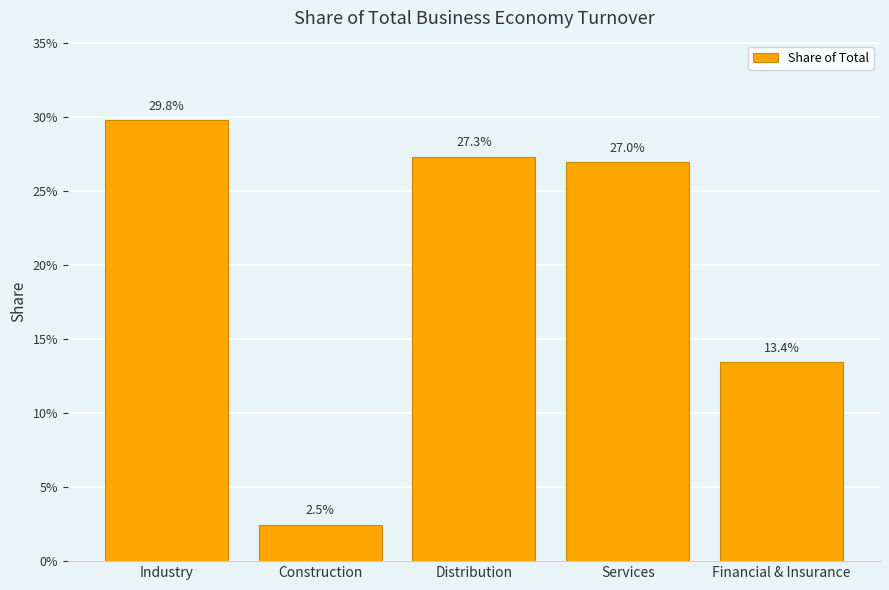

Are the bars horizontal?

No